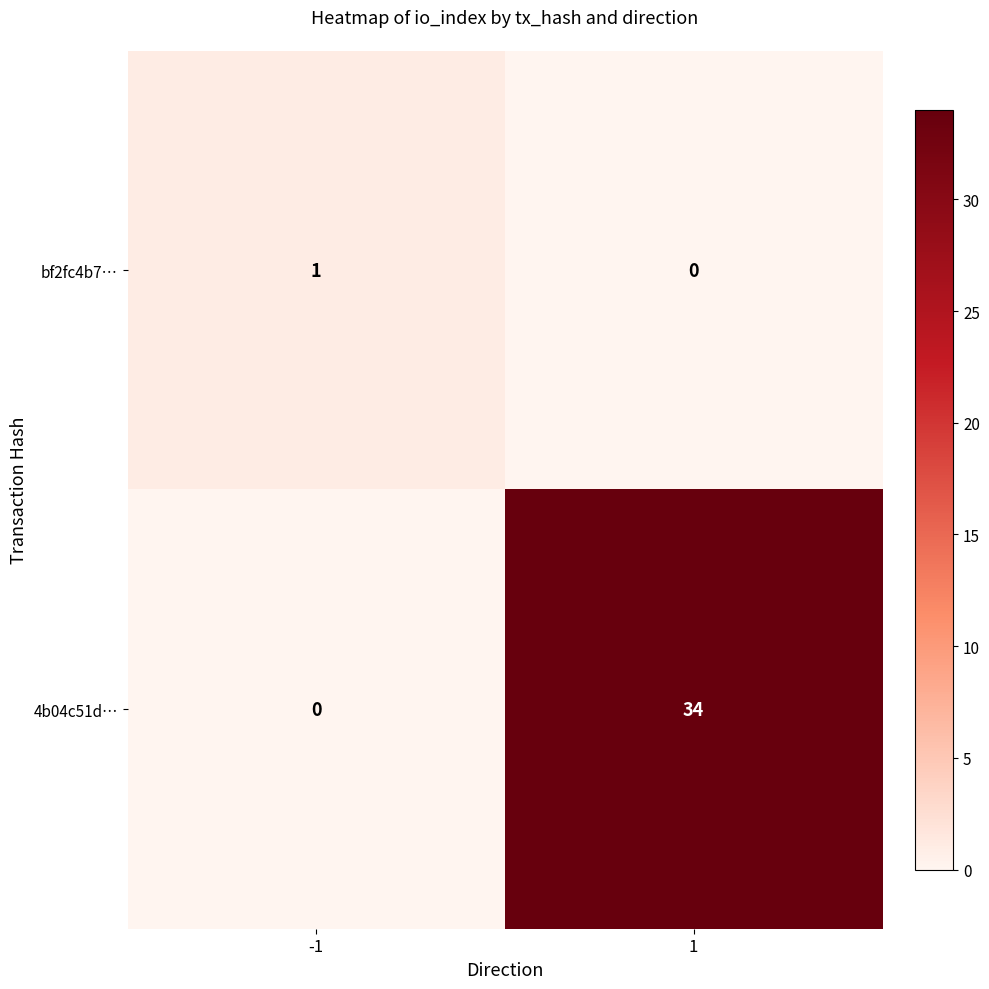

Reading right to left, list all the values displayed in this chart.

bf2fc4b7…: 0	1
4b04c51d…: 34	0